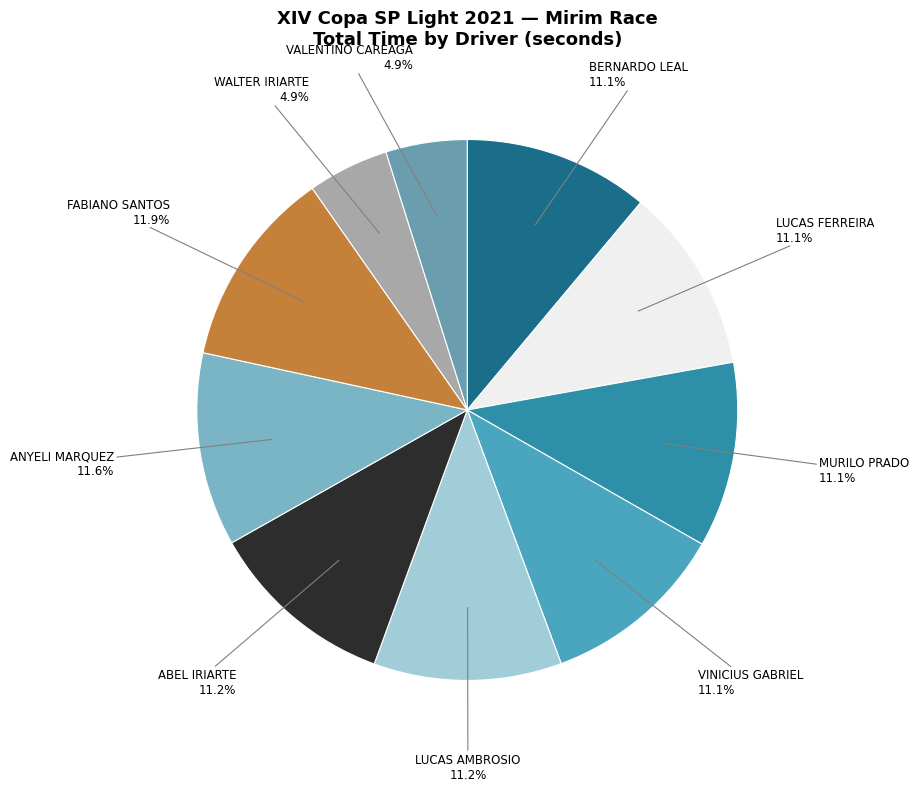

How much of the chart is everything except WALTER IRIARTE?

95.1%